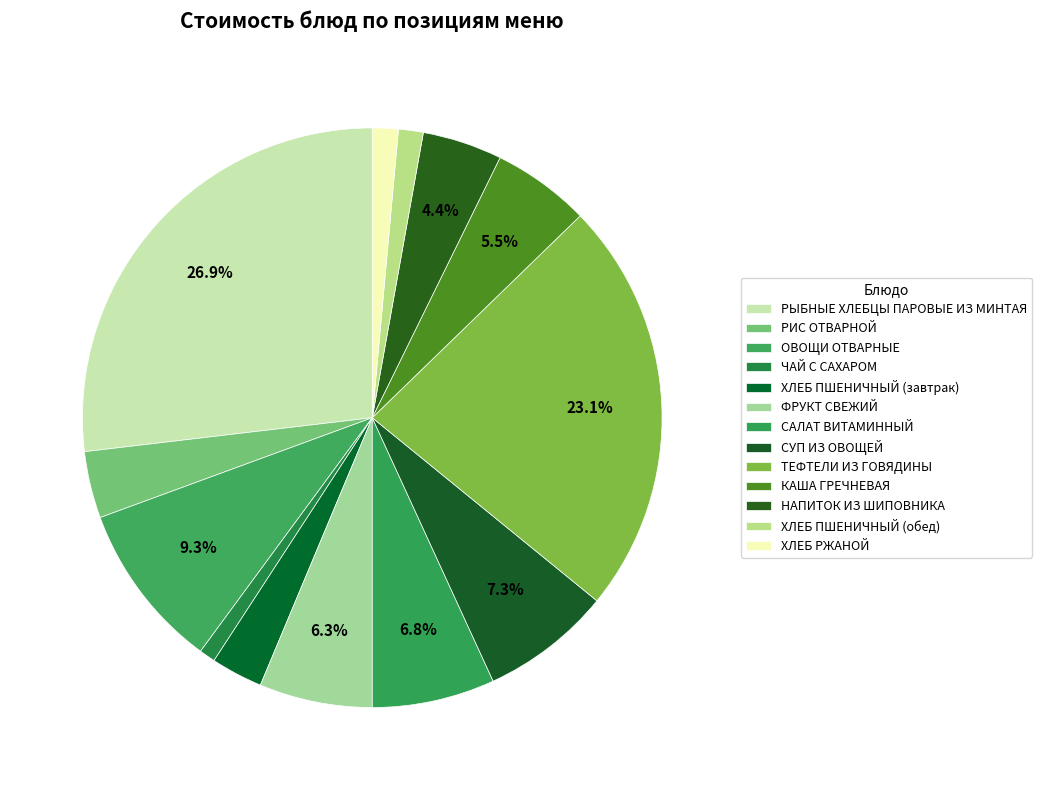

Rank the categories by value from lowest to highest.

ЧАЙ С САХАРОМ, ХЛЕБ ПШЕНИЧНЫЙ (обед), ХЛЕБ РЖАНОЙ, ХЛЕБ ПШЕНИЧНЫЙ (завтрак), РИС ОТВАРНОЙ, НАПИТОК ИЗ ШИПОВНИКА, КАША ГРЕЧНЕВАЯ, ФРУКТ СВЕЖИЙ, САЛАТ ВИТАМИННЫЙ, СУП ИЗ ОВОЩЕЙ, ОВОЩИ ОТВАРНЫЕ, ТЕФТЕЛИ ИЗ ГОВЯДИНЫ, РЫБНЫЕ ХЛЕБЦЫ ПАРОВЫЕ ИЗ МИНТАЯ